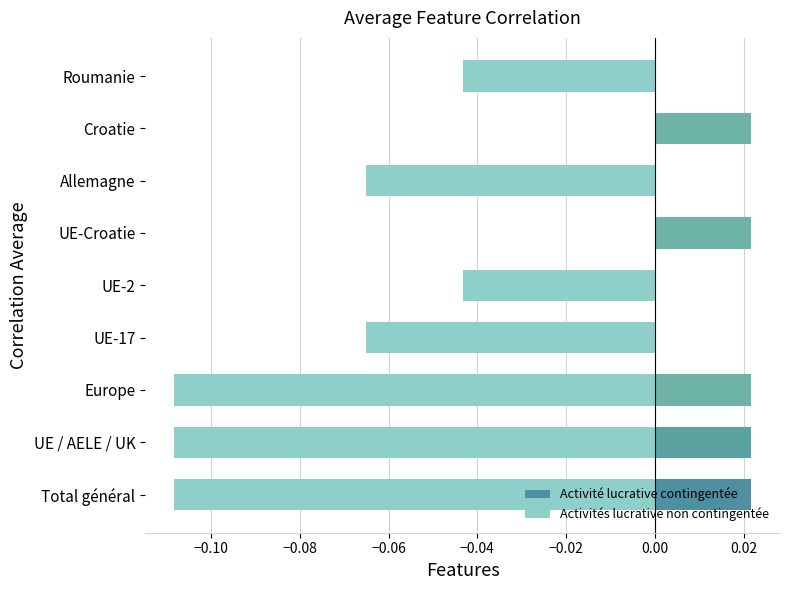

Is the value of Activités lucrative non contingentée at UE-2 greater than the value of Activité lucrative contingentée at UE-Croatie?

No